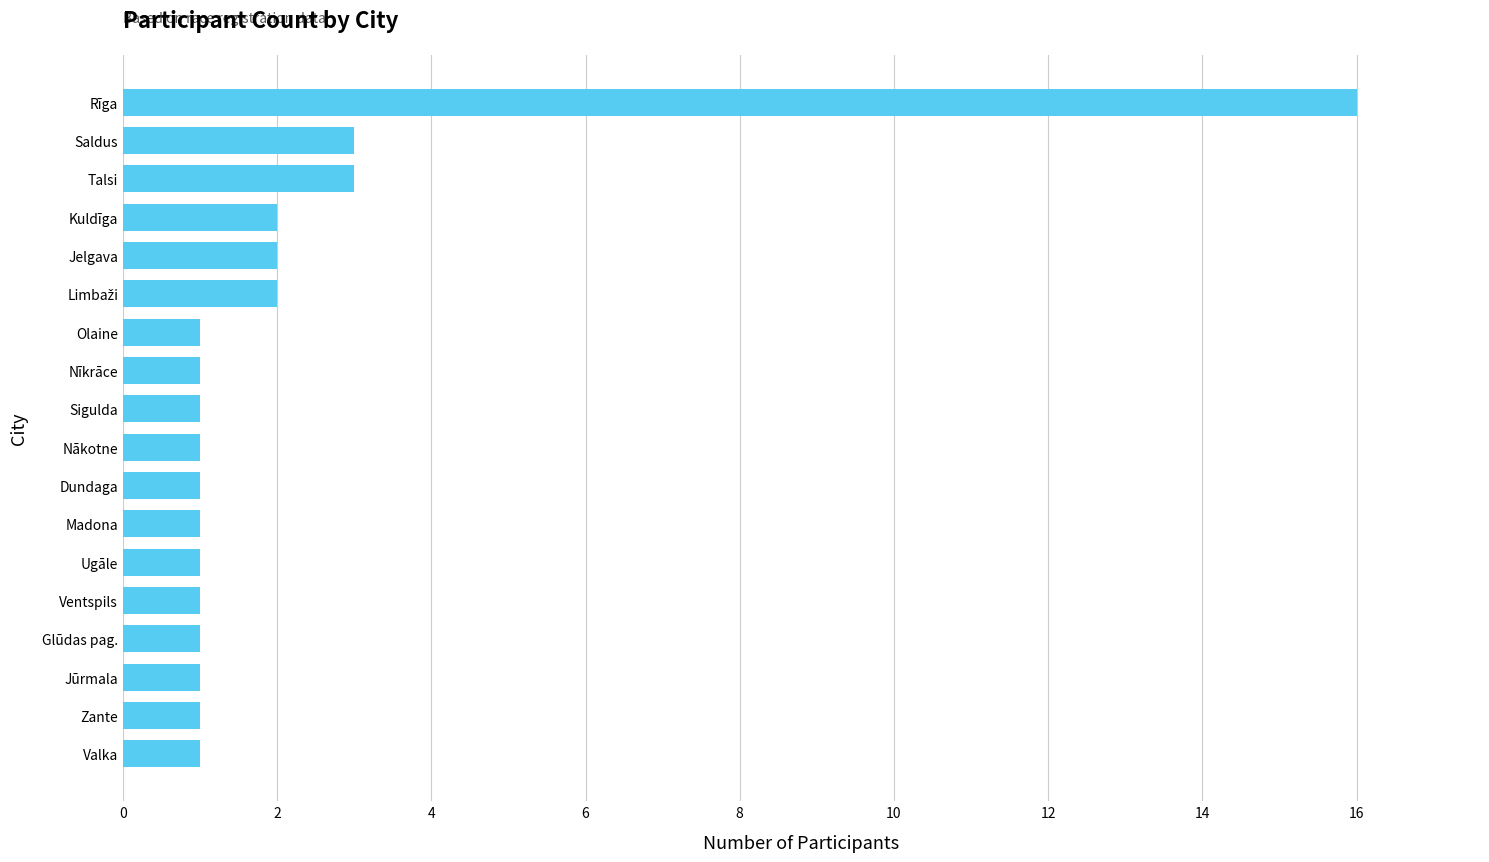

Approximately how many times larger is the value at Kuldīga compared to Madona?

2.0